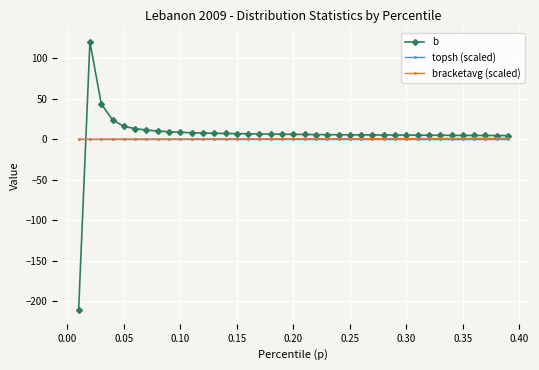

Which series has the widest spread of values?

b